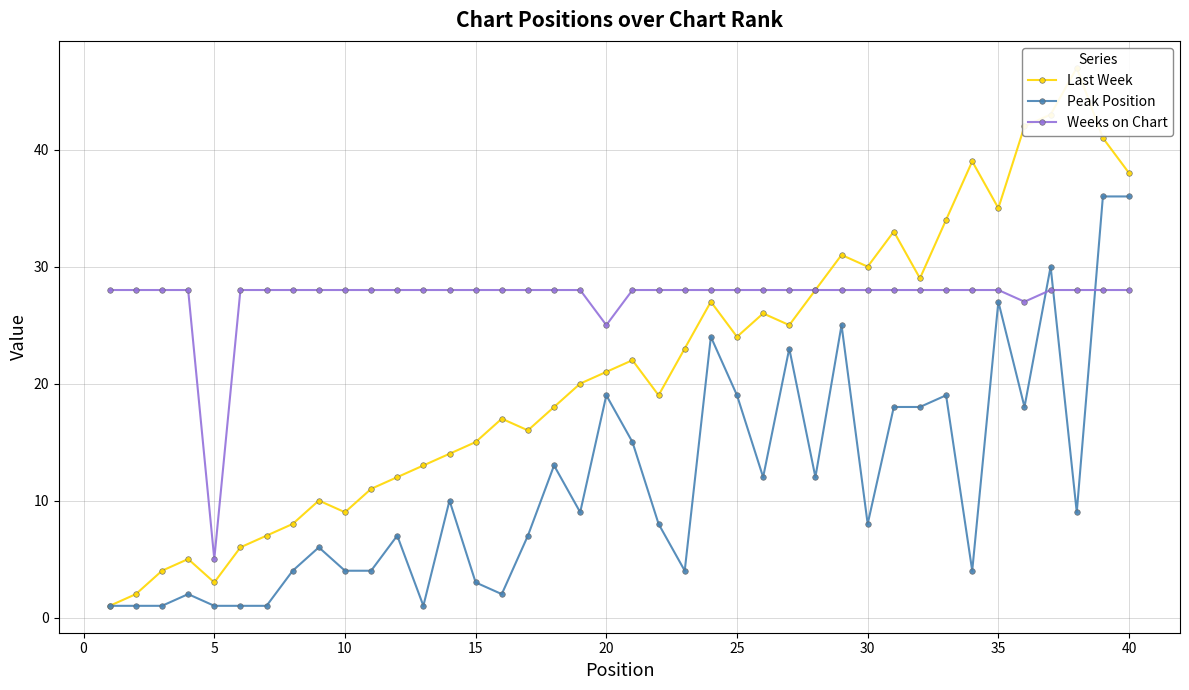

Rank the series by their average value, from highest to lowest.

Weeks on Chart, Last Week, Peak Position